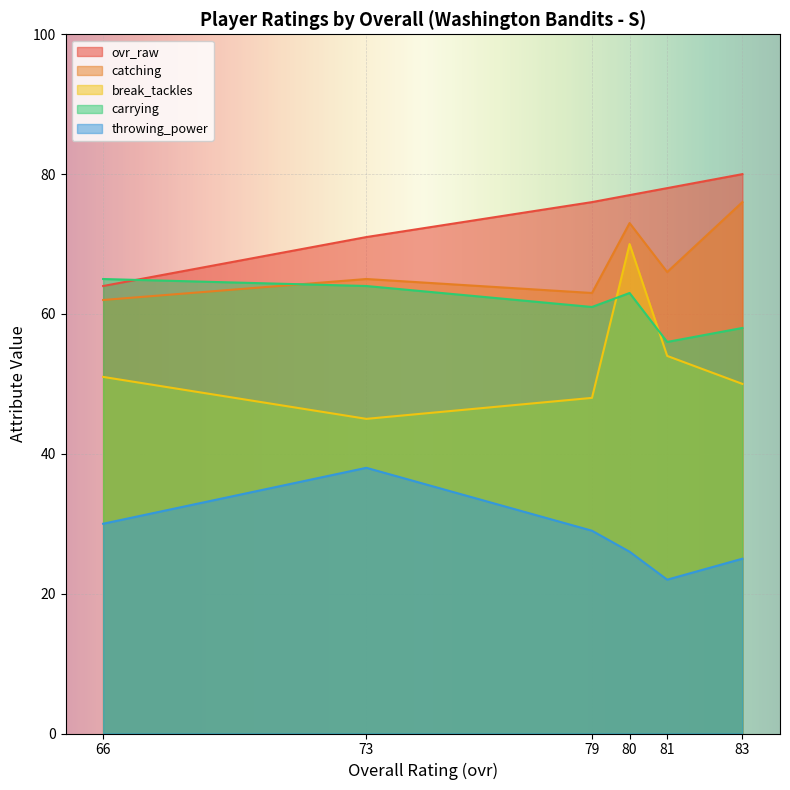

Where is the first local maximum for carrying?

80